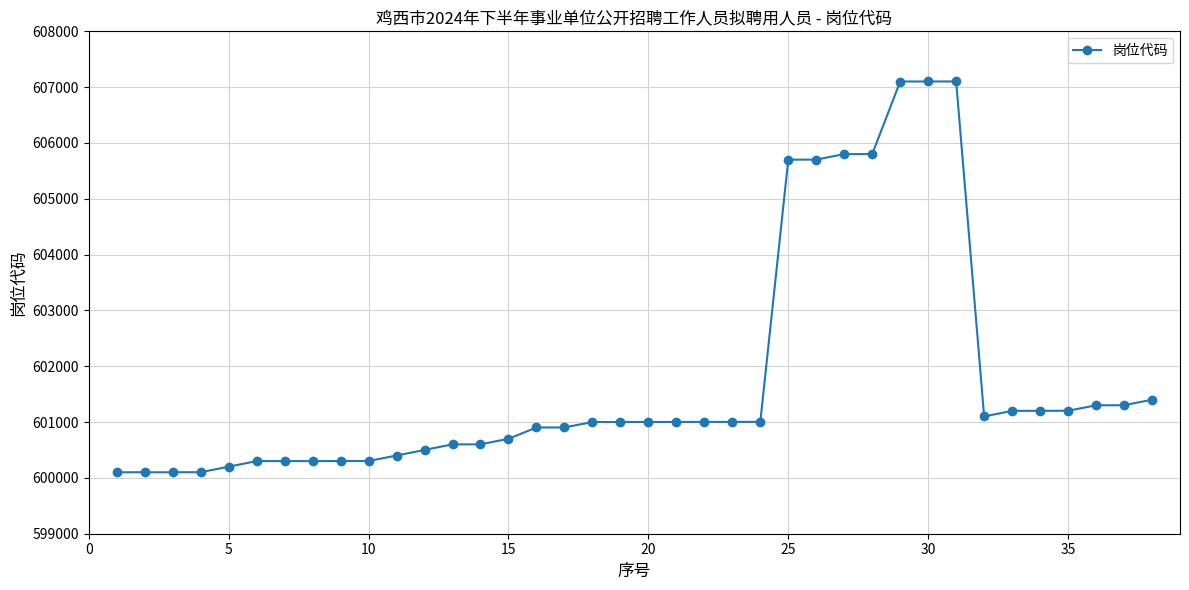

What is the minimum value shown in the chart?

600101